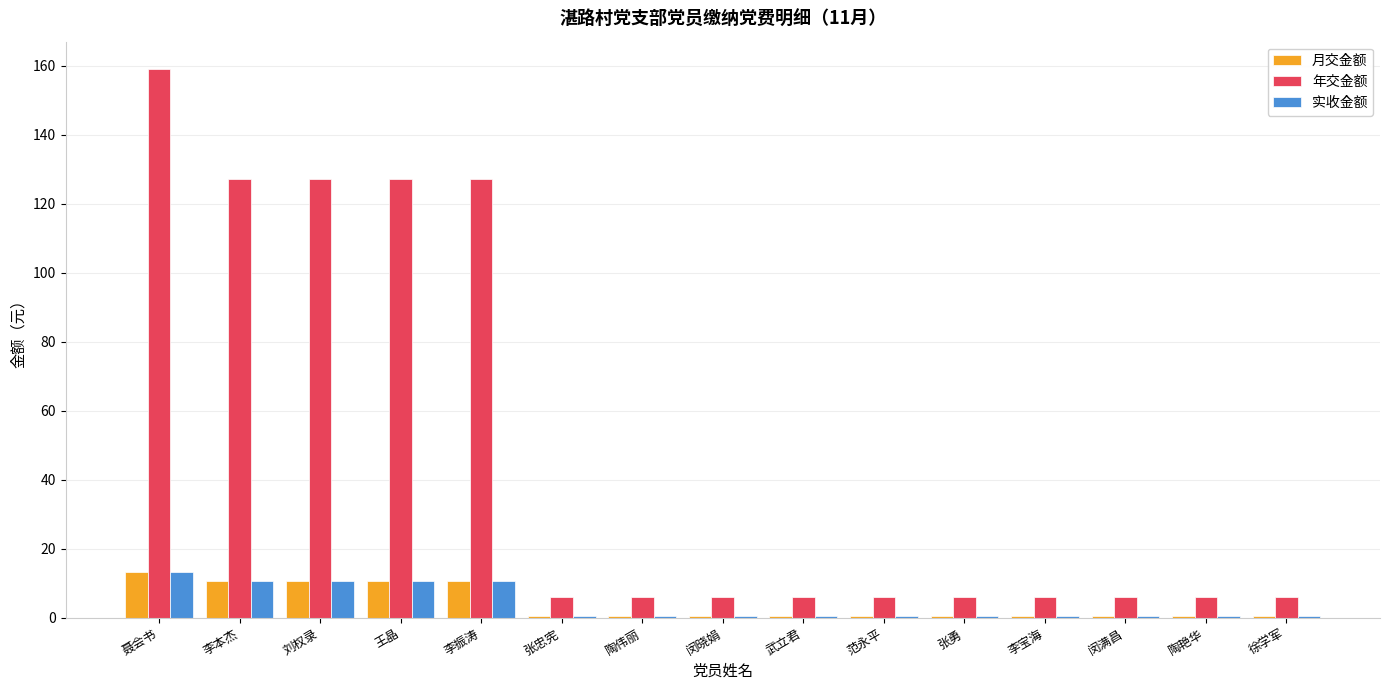

What are all the series names shown in the legend?

月交金额, 年交金额, 实收金额